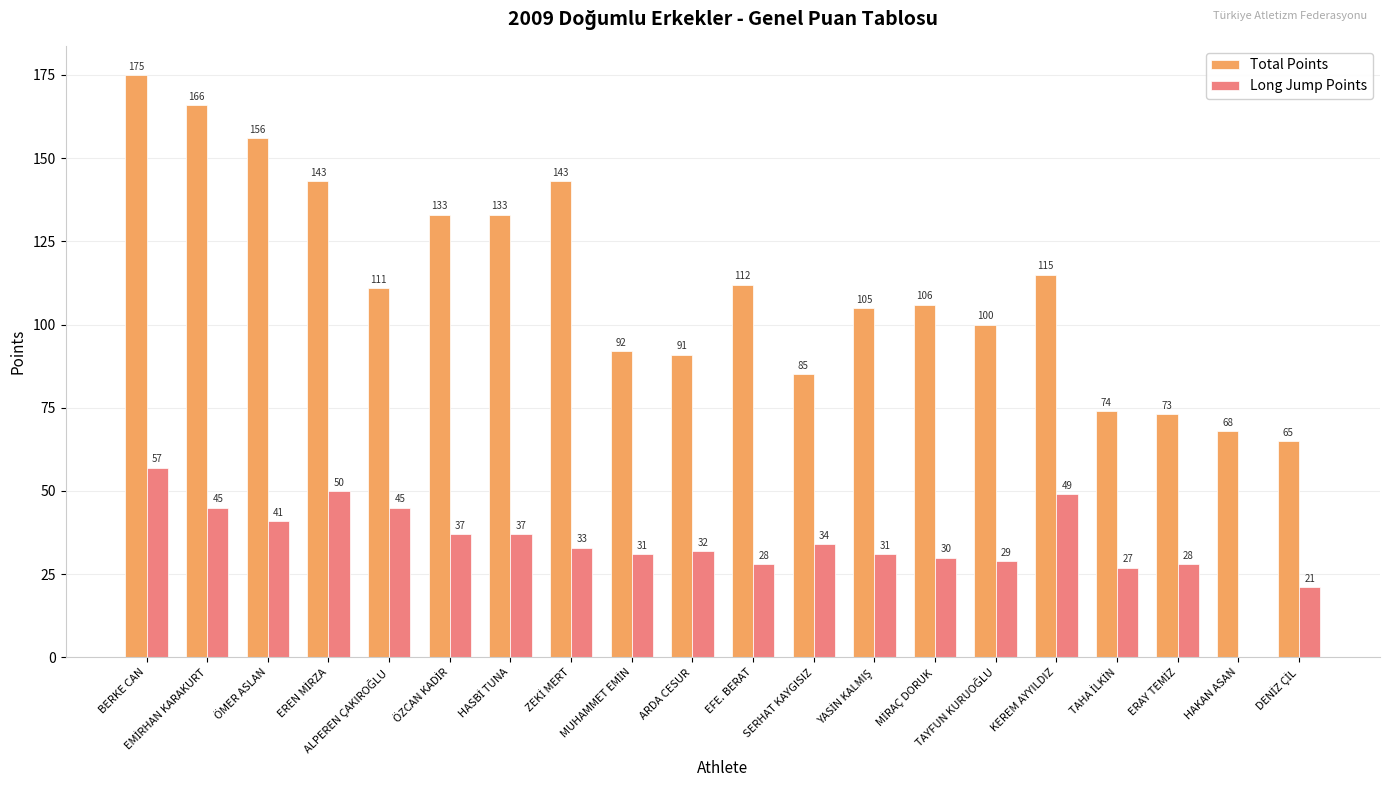

What is the sum of all Long Jump Points values?

685